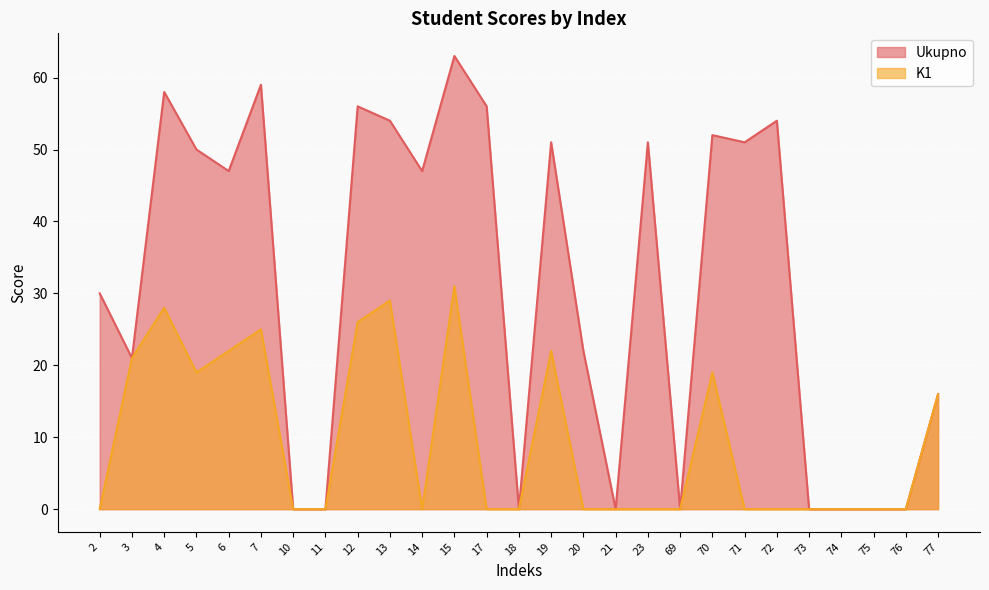

What is the value of the Ukupno point at the 15th from the left?

51